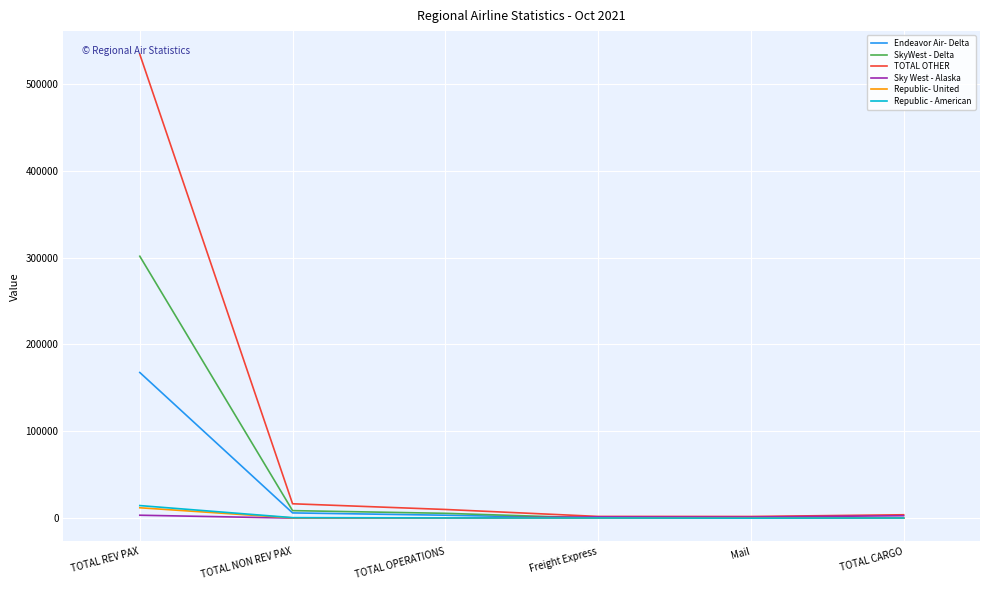

Which series has the widest spread of values?

TOTAL OTHER